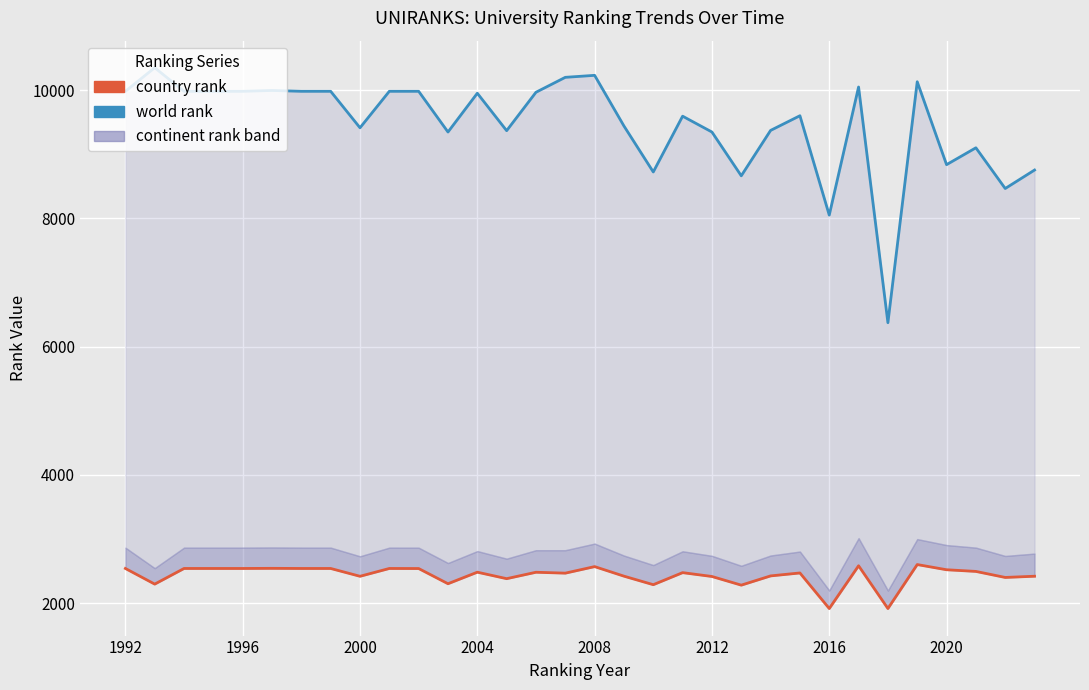

What is the difference between the maximum and minimum values in the world rank line series?

3977